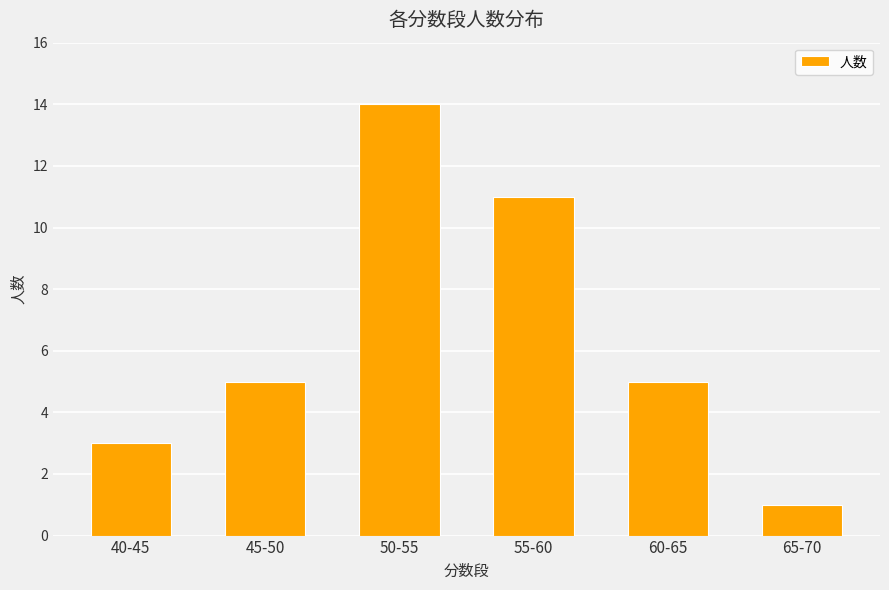

Reading right to left, transcribe all the data shown in this chart.

1	5	11	14	5	3